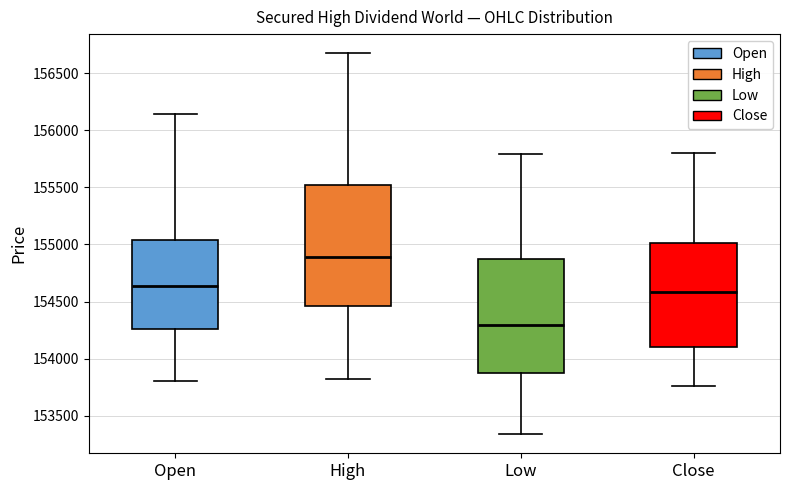

Which box has the lowest median line?

Low